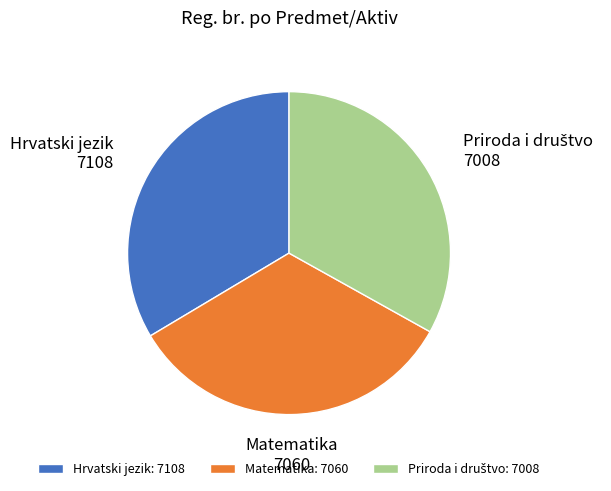

True or false: Hrvatski jezik accounts for 34% of the total.

True